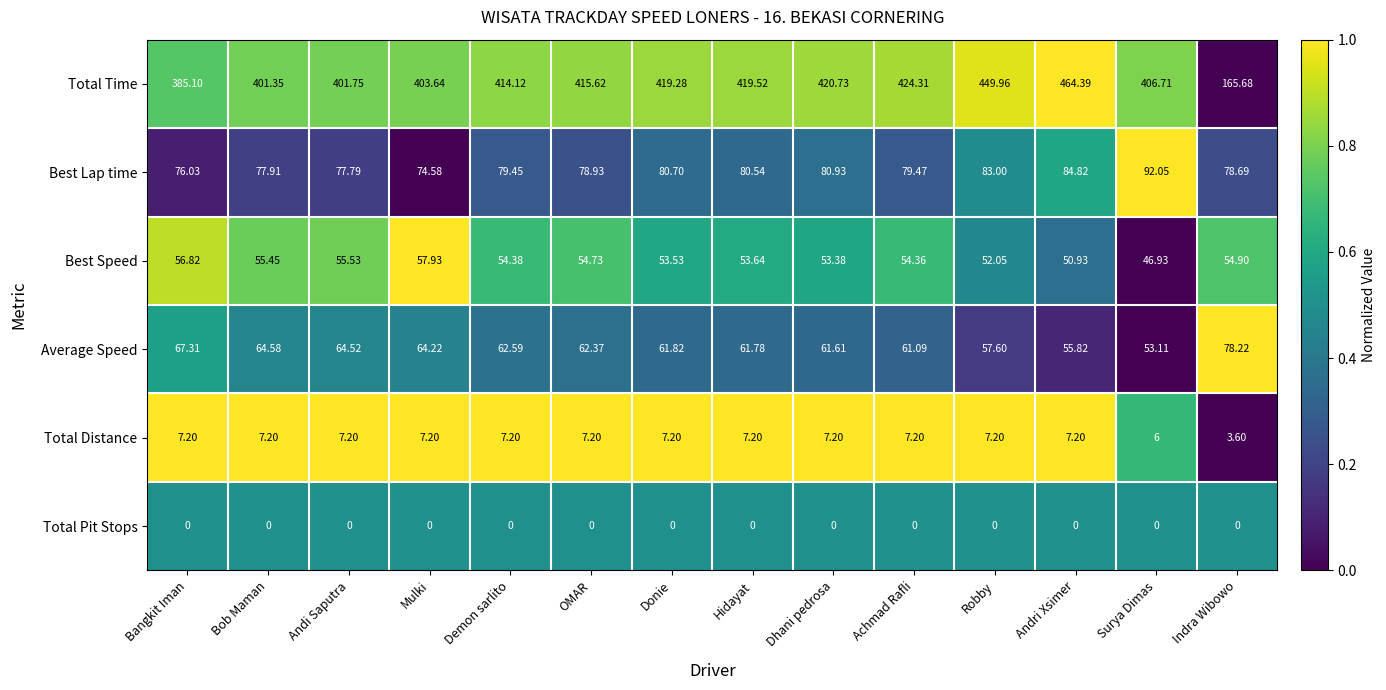

Which series has the largest total across all categories?

Total Time